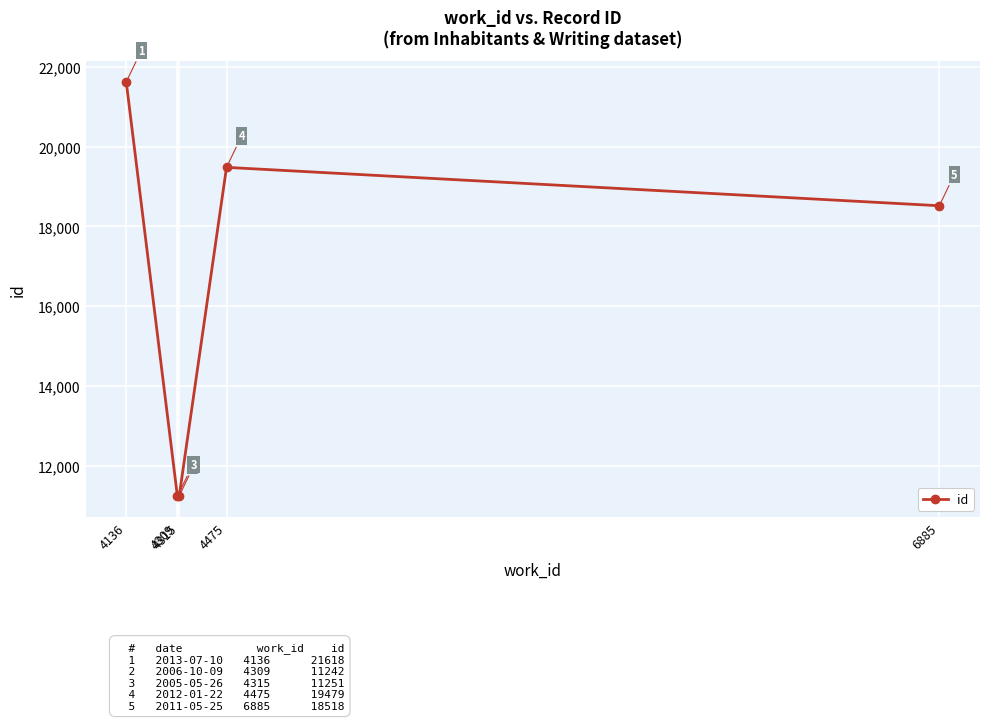

The chart shows a value of 7759 at 4136. True or false?

False